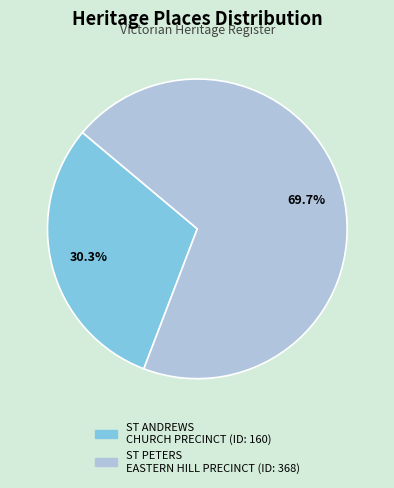

How much of the chart is everything except ST ANDREWS CHURCH PRECINCT?

69.7%